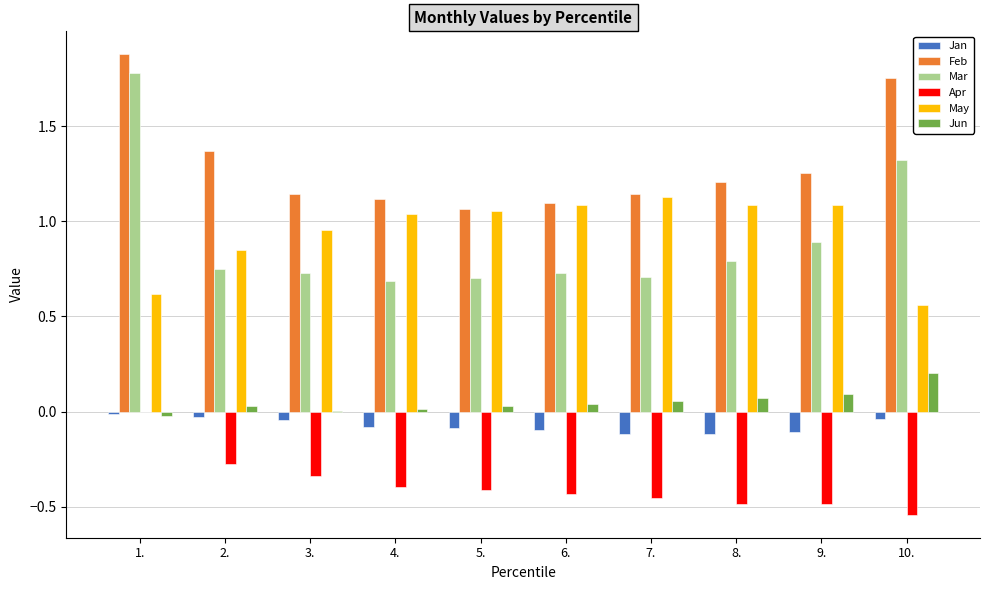

Which series changed the most between 1. and 7.?

Mar